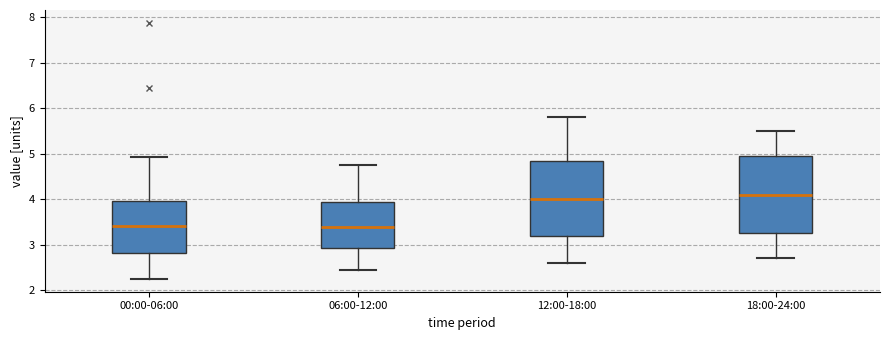

Reading left to right, transcribe this box plot: for each box, give where its median line is, the range the box spans, and where its two whiskers end, as read against the y-axis. The values are not printed on the chart, so give them approximately, as read against the axis.

00:00-06:00: median 3.4, box 2.8 to 4.0, whiskers 2.3 to 4.9
06:00-12:00: median 3.4, box 2.9 to 3.9, whiskers 2.5 to 4.8
12:00-18:00: median 4.0, box 3.2 to 4.9, whiskers 2.6 to 5.8
18:00-24:00: median 4.1, box 3.3 to 5.0, whiskers 2.7 to 5.5